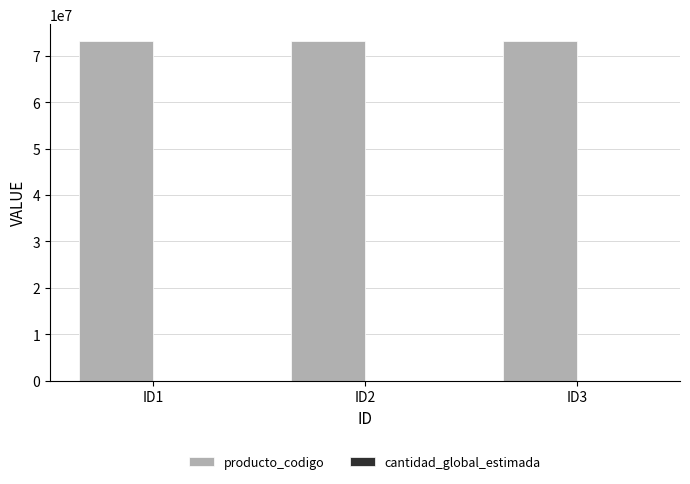

Which series has the largest total across all categories?

producto_codigo